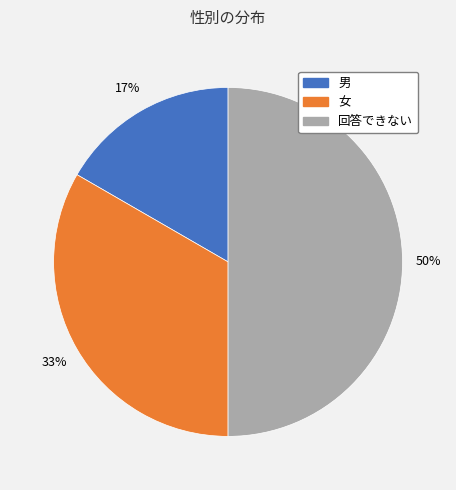

Does 男 account for over 50% of the chart?

No